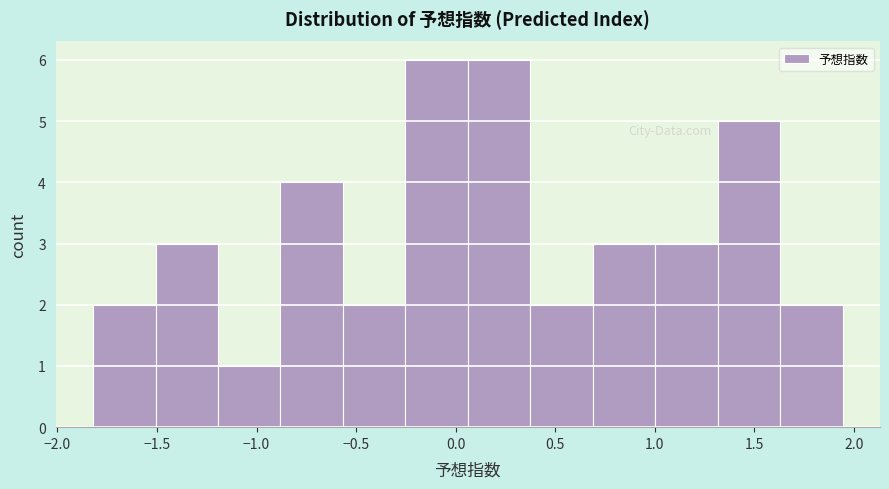

What is the height of the bar covering -0.90 to -0.55 on the x-axis? Neither the bar edges nor the heights are printed on the chart, so give them approximately, as read against the axes.

4